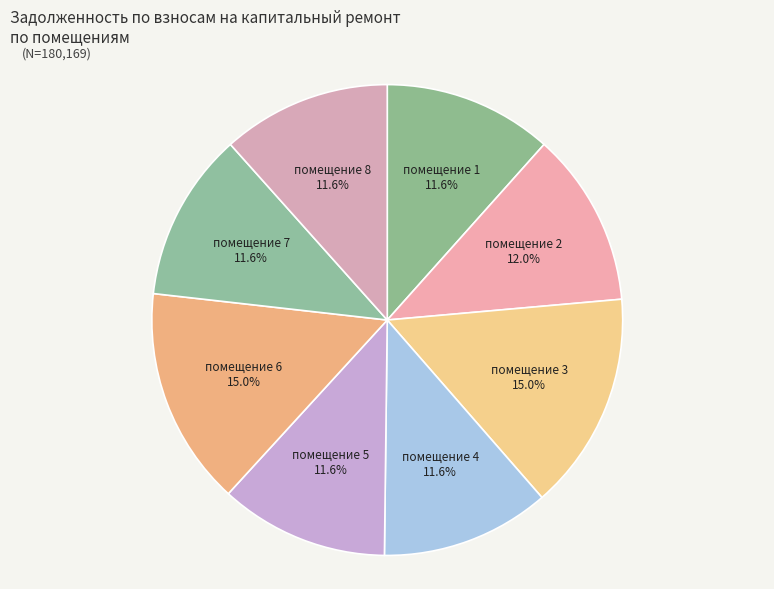

How many slices are in this pie chart?

8